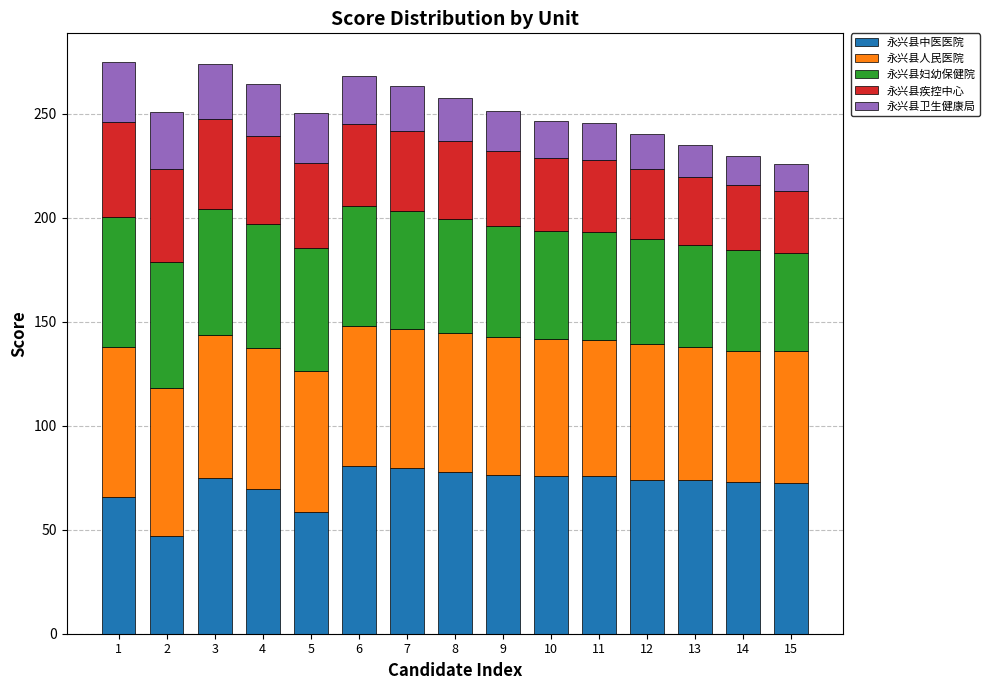

What is the difference between the second highest and second lowest values in the 永兴县中医医院 series?

20.9